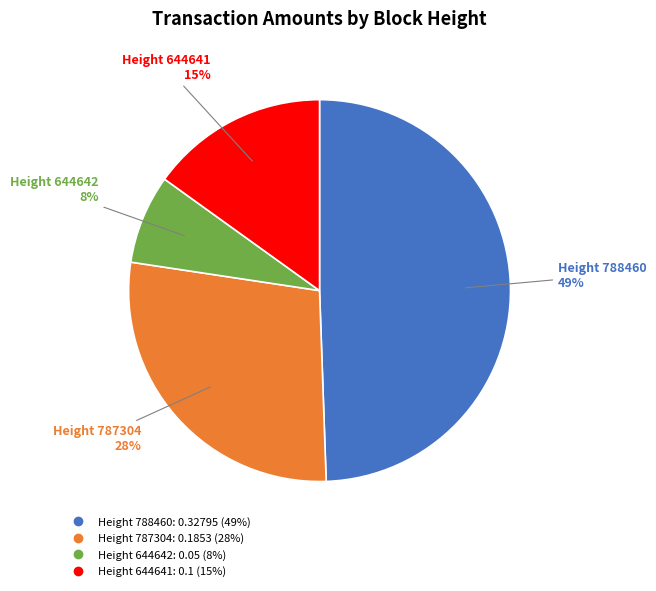

Is there any slice that represents more than half of the pie?

No